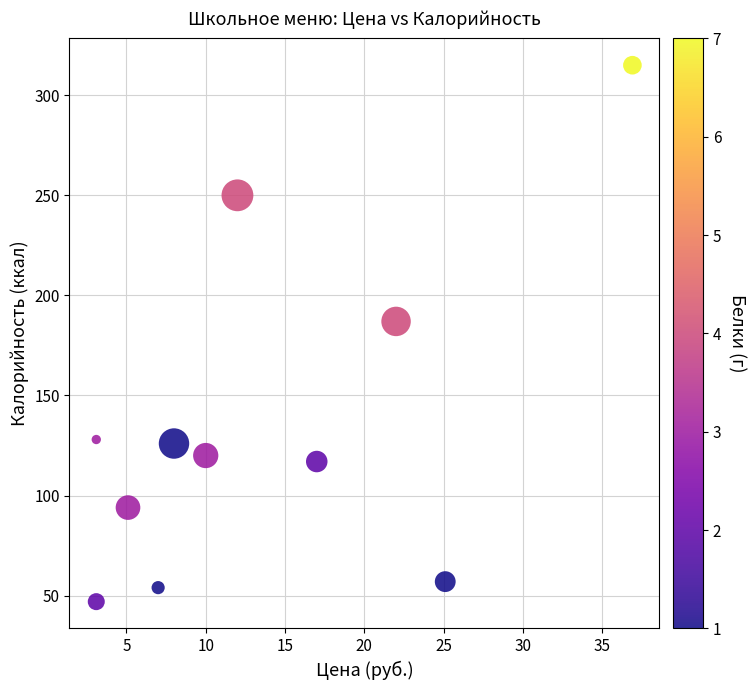

What Y value in the scatter plot is closest to 181?

187